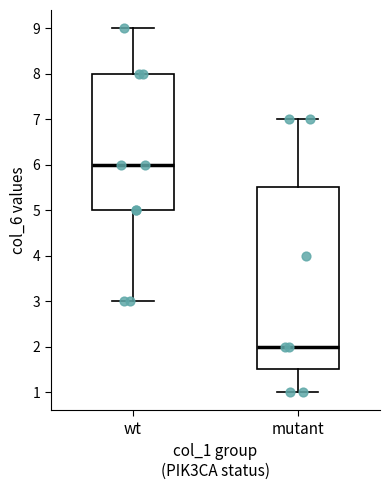

Comparing the boxes themselves (not the whiskers), which one is the tallest?

mutant